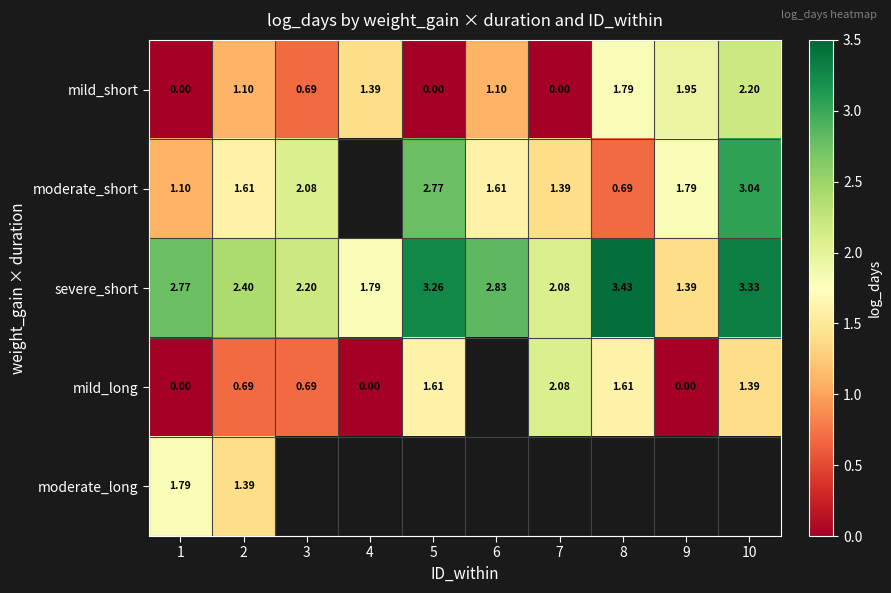

What is the difference between the highest and lowest values at 8?

2.7